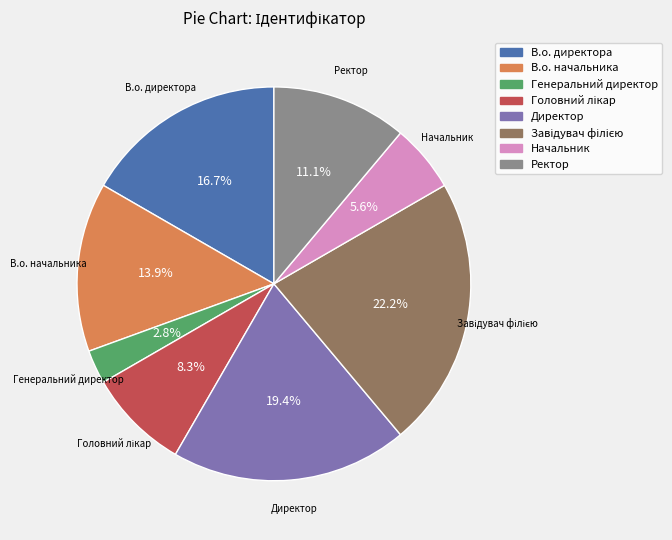

Count the number of slices in the pie.

8